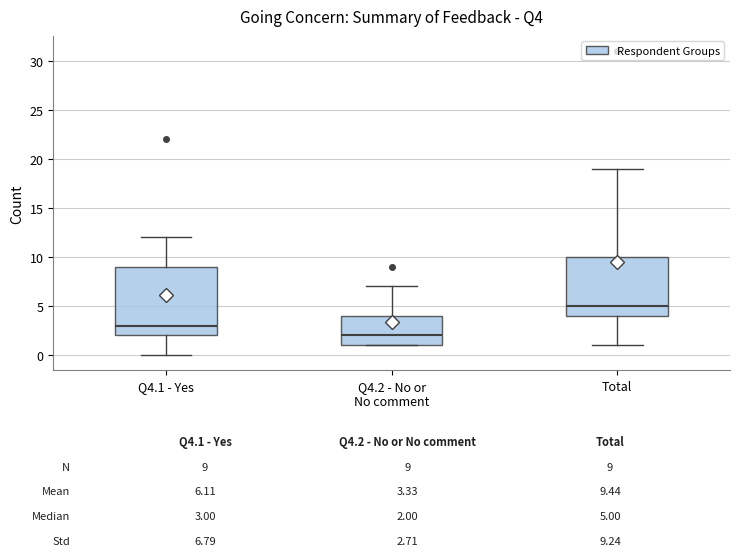

Reading left to right, transcribe this box plot: for each box, give where its median line is, the range the box spans, and where its two whiskers end, as read against the y-axis. The values are not printed on the chart, so give them approximately, as read against the axis.

Q4.1 - Yes: median 3, box 2 to 9, whiskers 0 to 12
Q4.2 - No or No comment: median 2, box 1 to 4, whiskers 1 to 7
Total: median 5, box 4 to 10, whiskers 1 to 19